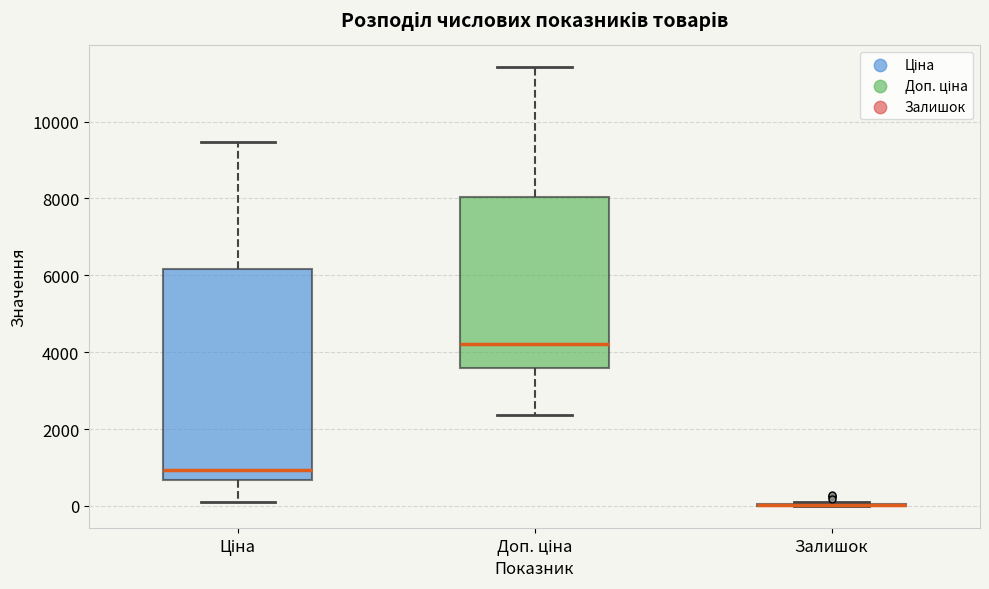

Reading left to right, transcribe this box plot: for each box, give where its median line is, the range the box spans, and where its two whiskers end, as read against the y-axis. The values are not printed on the chart, so give them approximately, as read against the axis.

Ціна: median 1000, box 600 to 6200, whiskers 200 to 9400
Доп. ціна: median 4200, box 3600 to 8000, whiskers 2400 to 11400
Залишок: box collapsed to a line at 0, whiskers 0 to 200